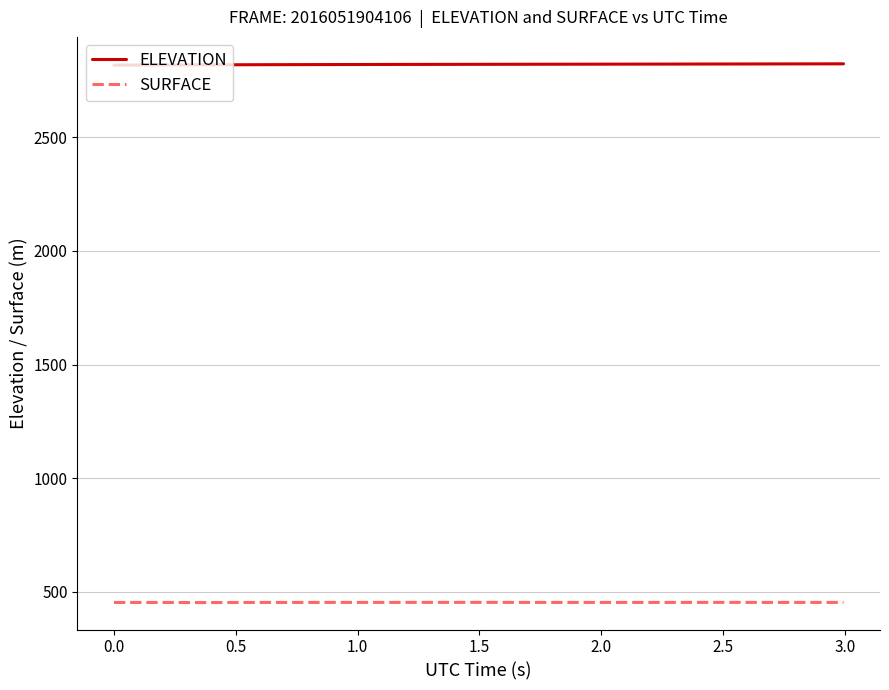

Which series has the largest total across all categories?

ELEVATION